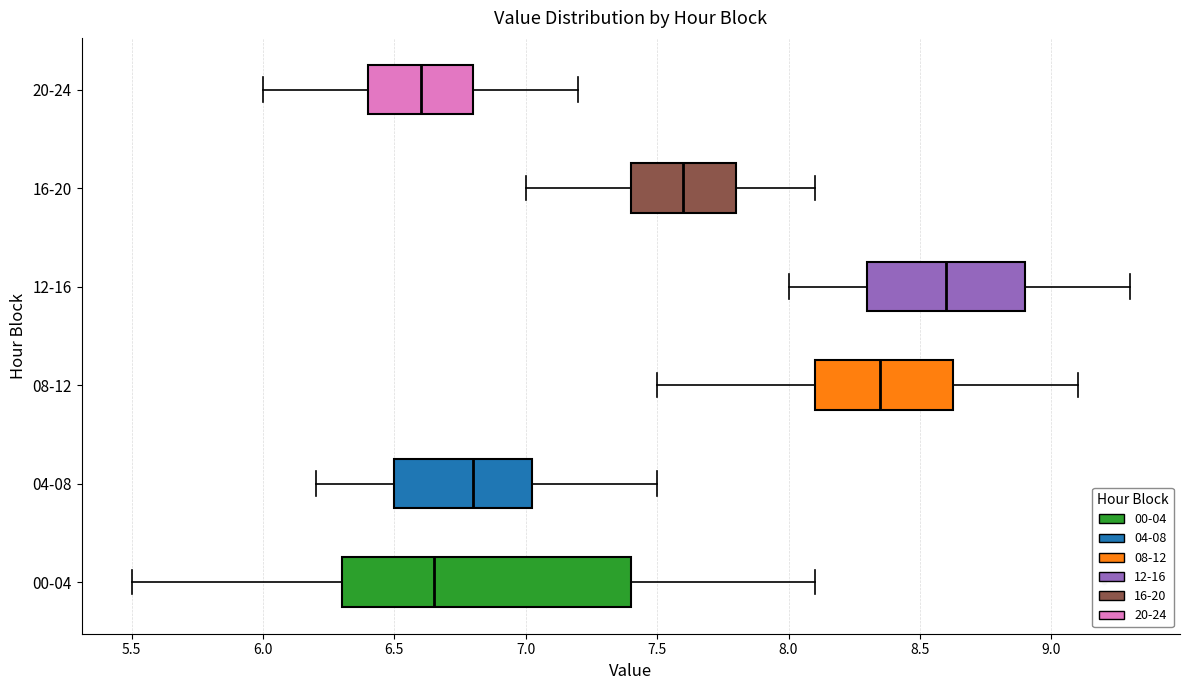

Which box's median line is the furthest to the left?

20-24